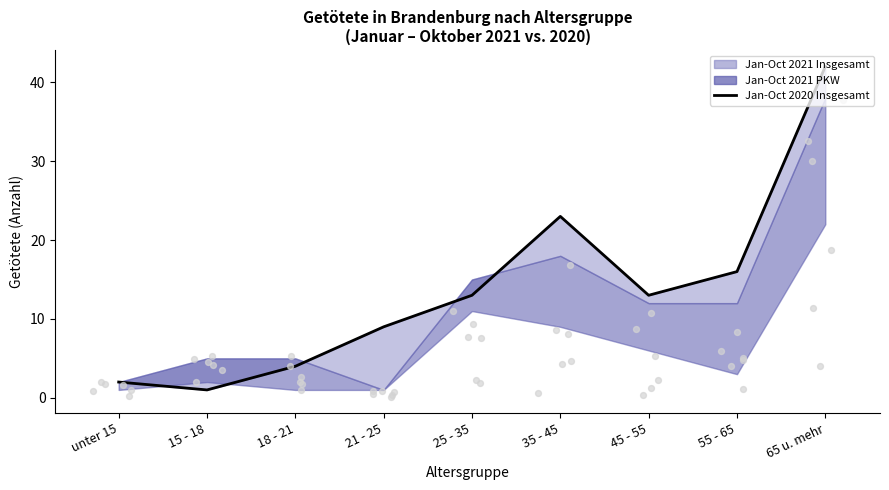

Approximately how many times larger is the value at 15 - 18 compared to 21 - 25?

0.1